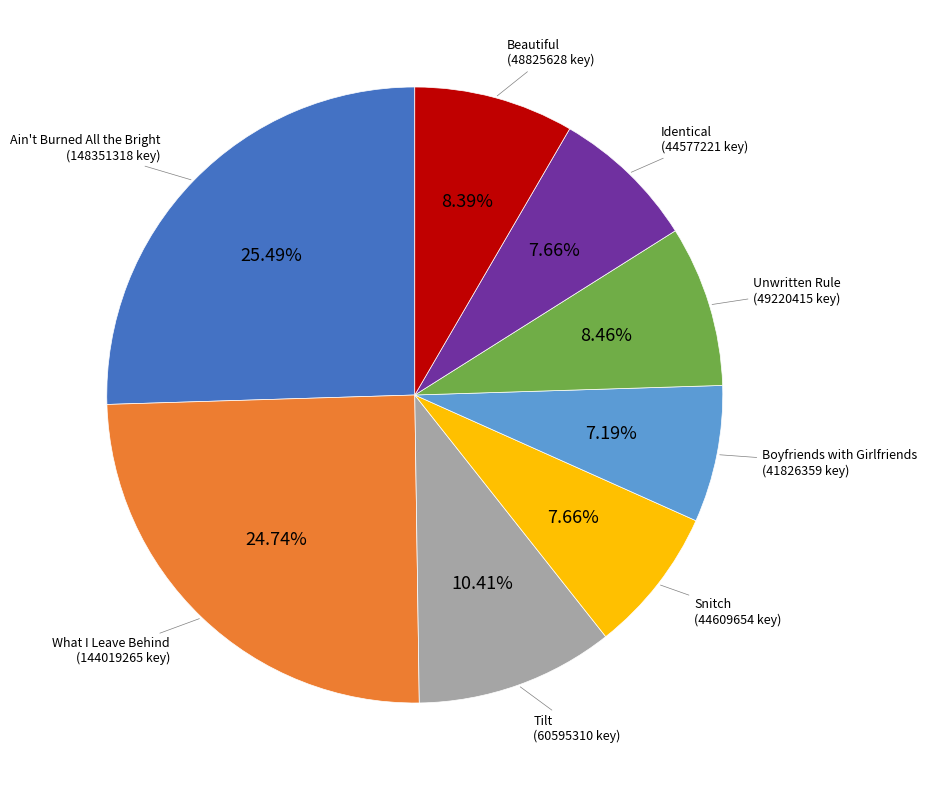

True or false: Unwritten Rule accounts for 23% of the total.

False